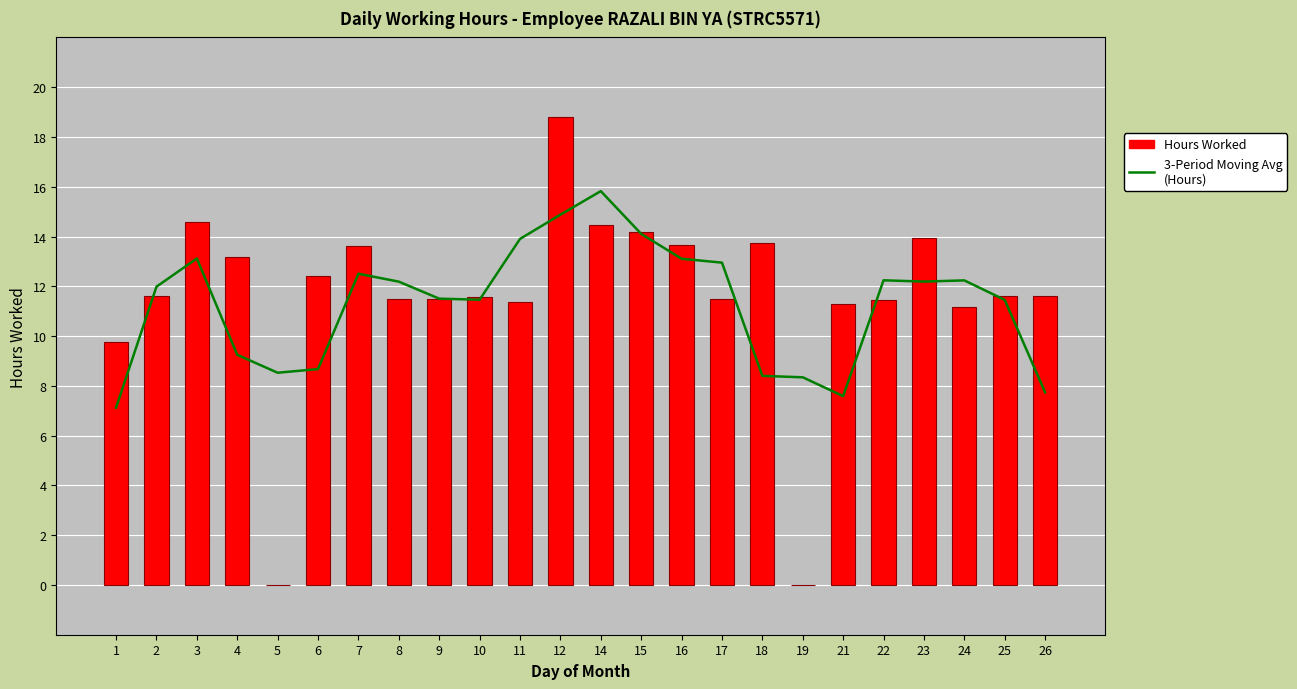

True or false: 3-Period Moving Avg (Hours) has a value of 3.3 at 9.

False